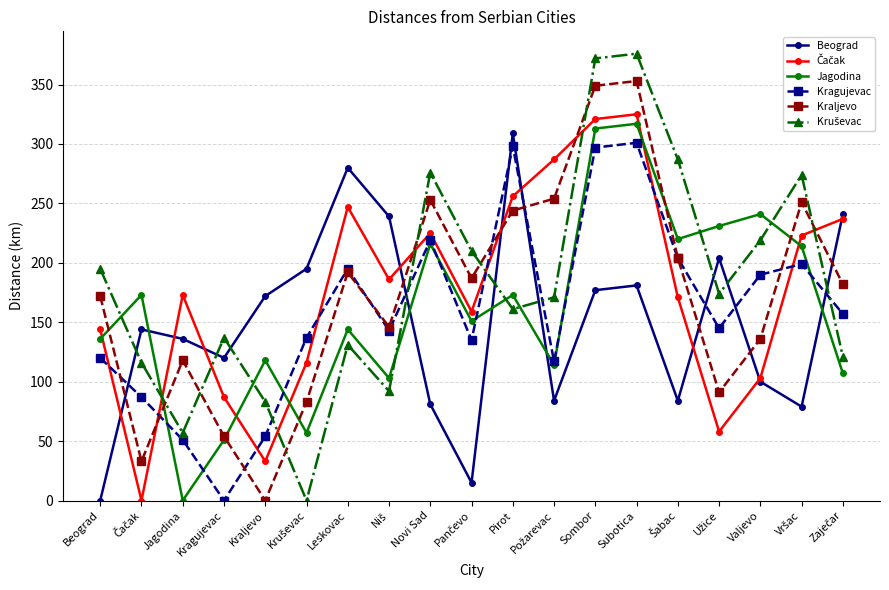

What is the label of the 13th point from the left?

Sombor